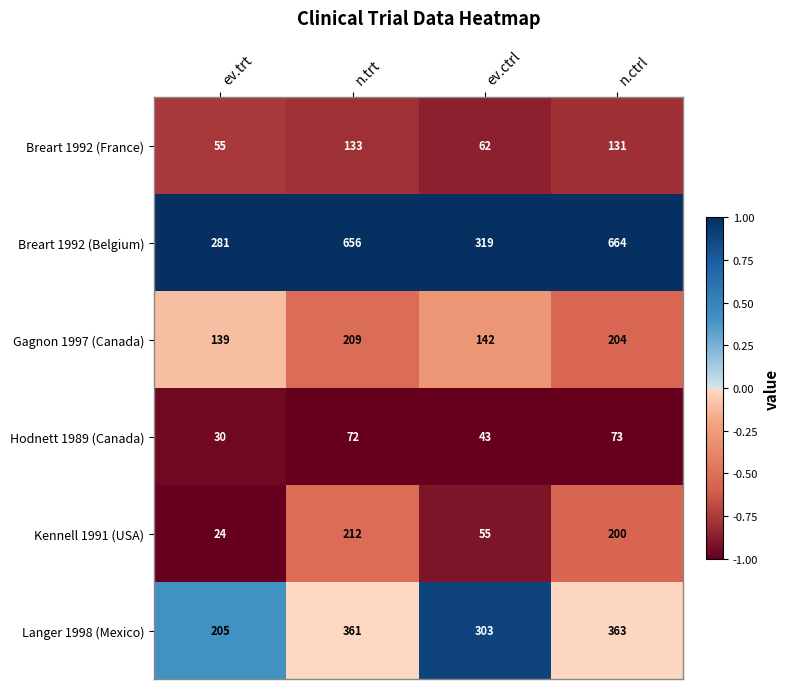

The Langer 1998 (Mexico) series shows 361 at n.trt. True or false?

True